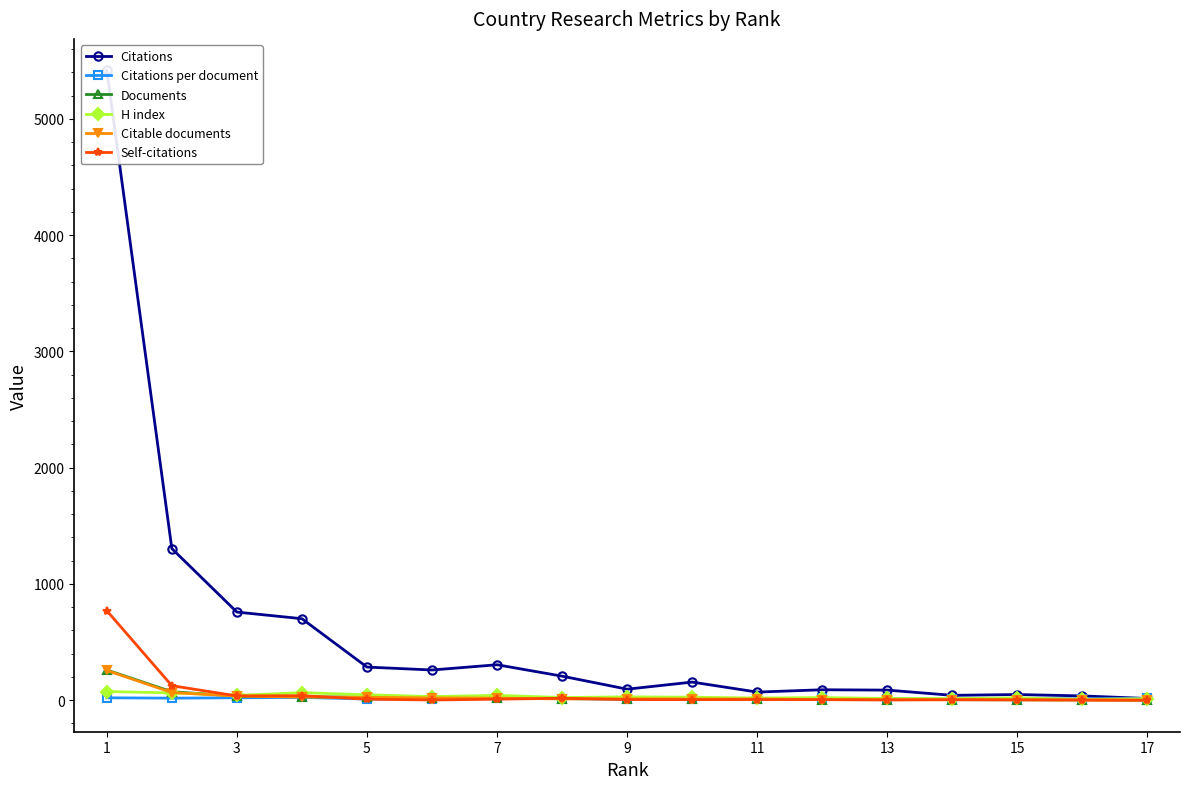

How many data points in H index are less than 26?

8